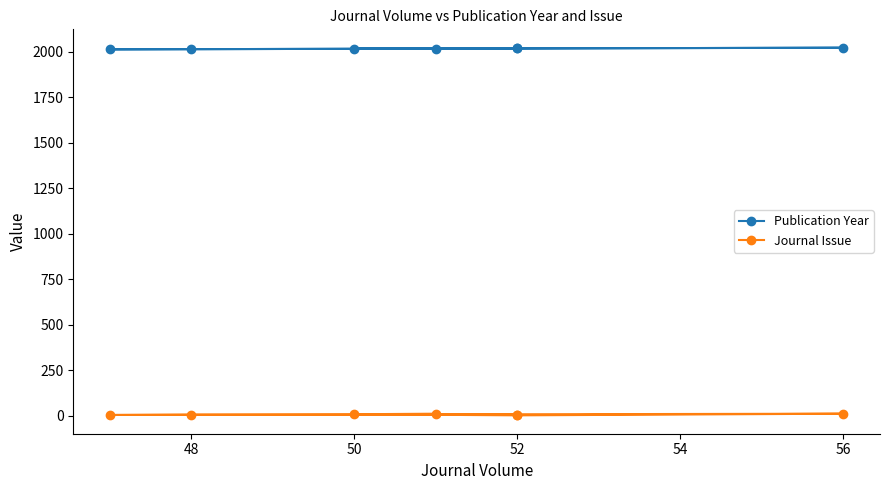

List the series in order of their overall mean, highest first.

Publication Year, Journal Issue